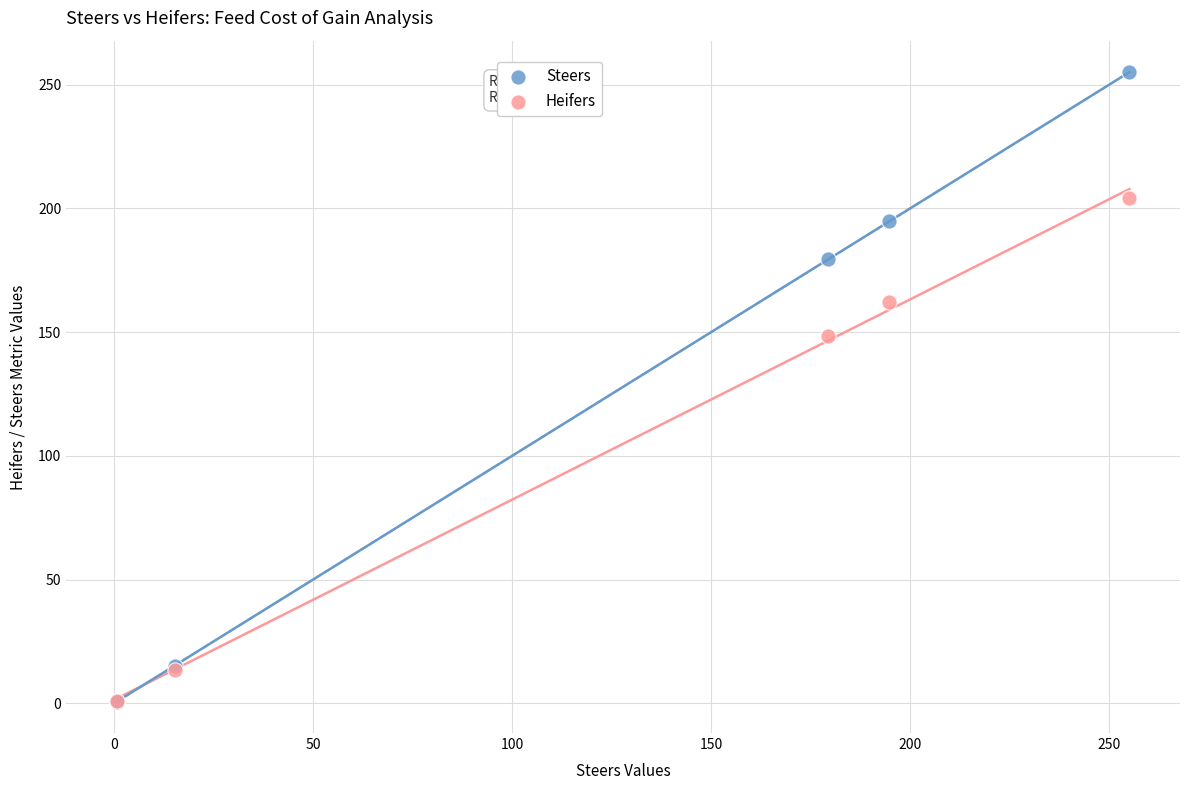

In the Steers series, what Y value is closest to 127?

179.4